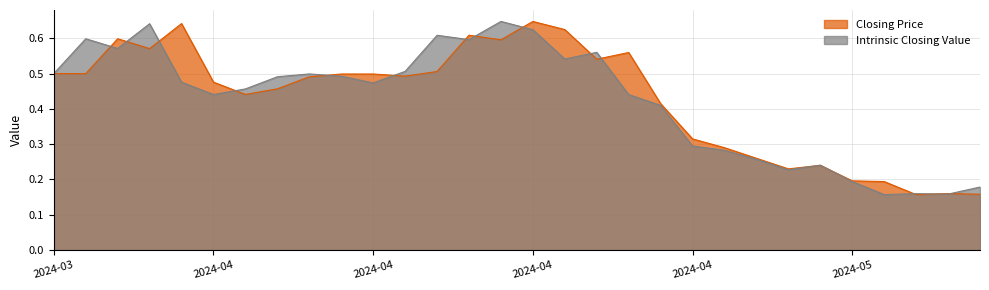

Does the chart have visible grid lines?

Yes